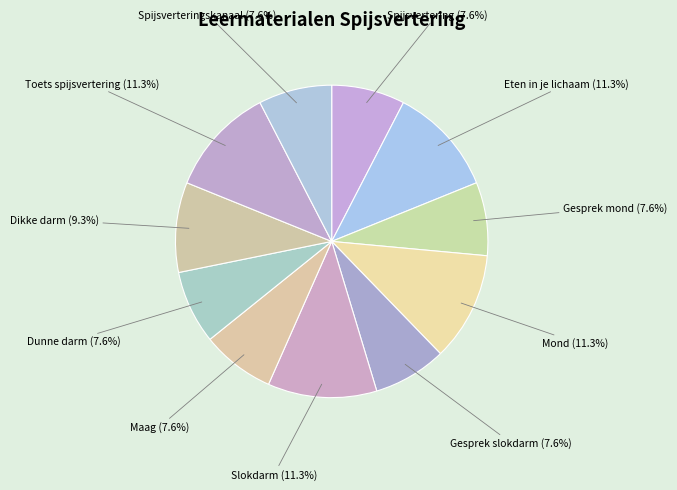

Is the sum of Spijsvertering and Gesprek slokdarm greater than half?

No